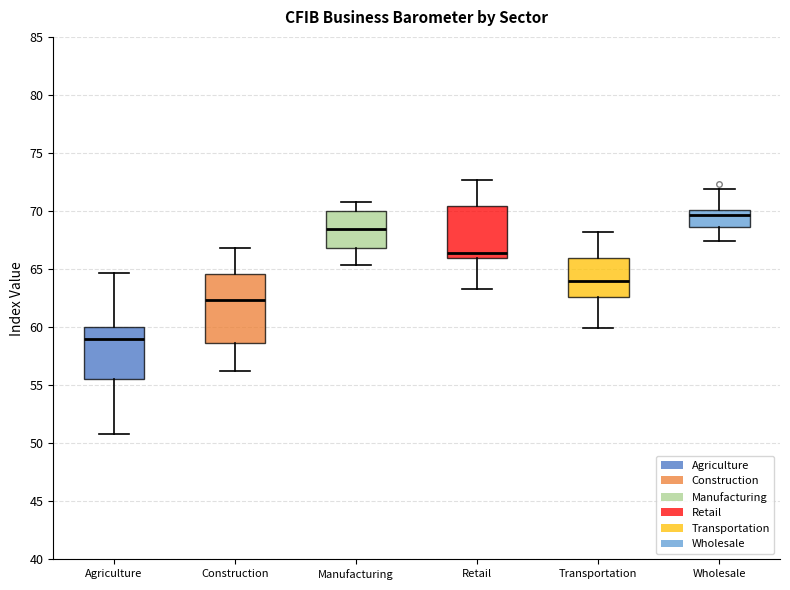

Which box has the lowest median line?

Agriculture